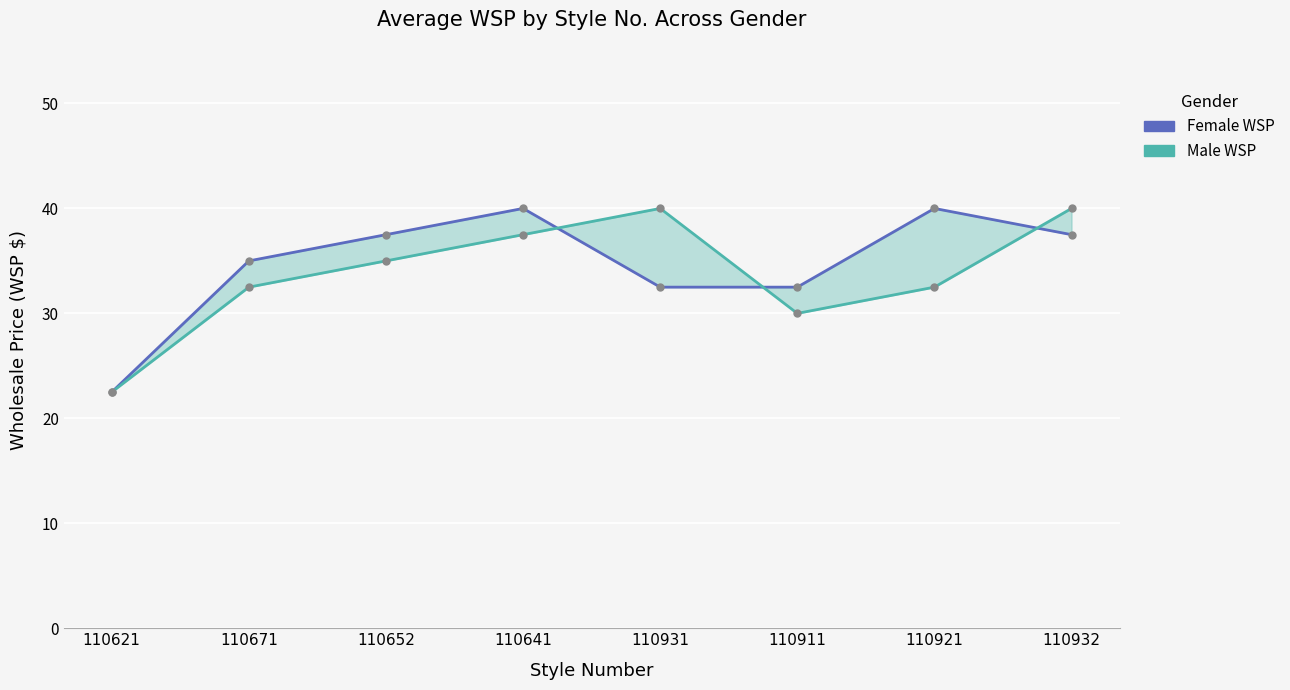

What is the difference between the maximum and minimum values in the Male WSP series?

17.5